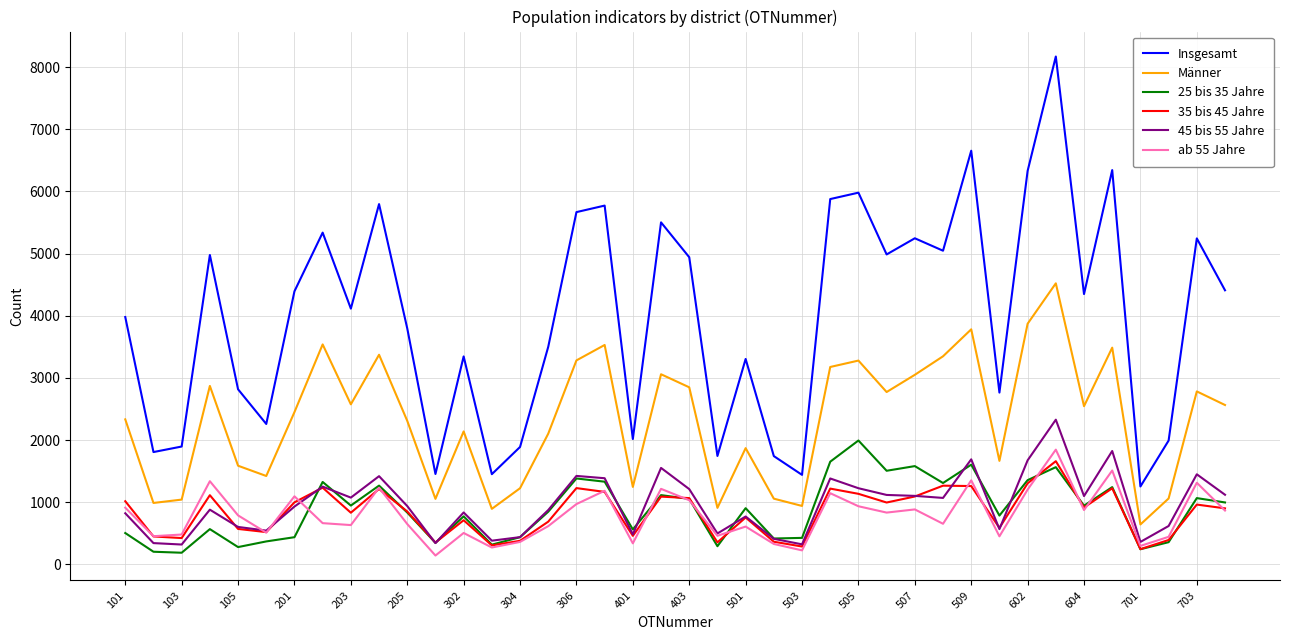

What is the difference between the maximum and minimum values in the 25 bis 35 Jahre series?

1806